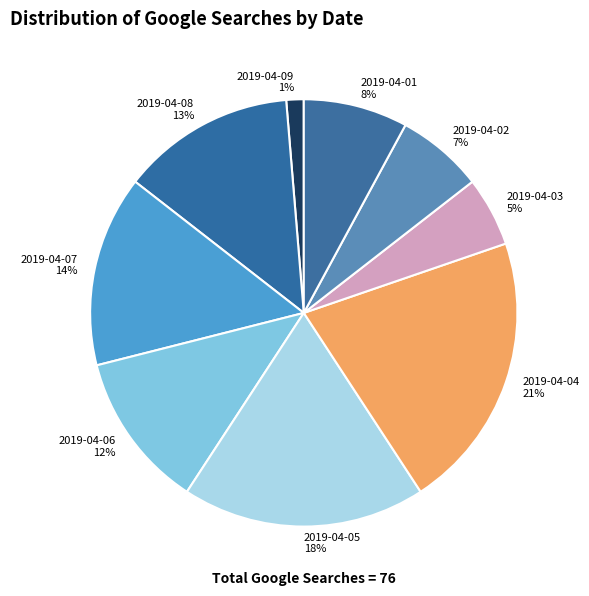

True or false: 2019-04-04 accounts for 21% of the total.

True